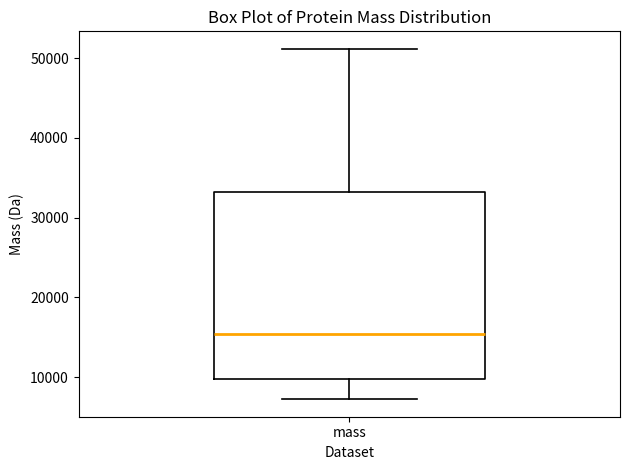

Transcribe this box plot: give where the median line is, the range the box spans, and where the two whiskers end, as read against the y-axis. The values are not printed on the chart, so give them approximately, as read against the axis.

median 15000, box 10000 to 33000, whiskers 7000 to 51000